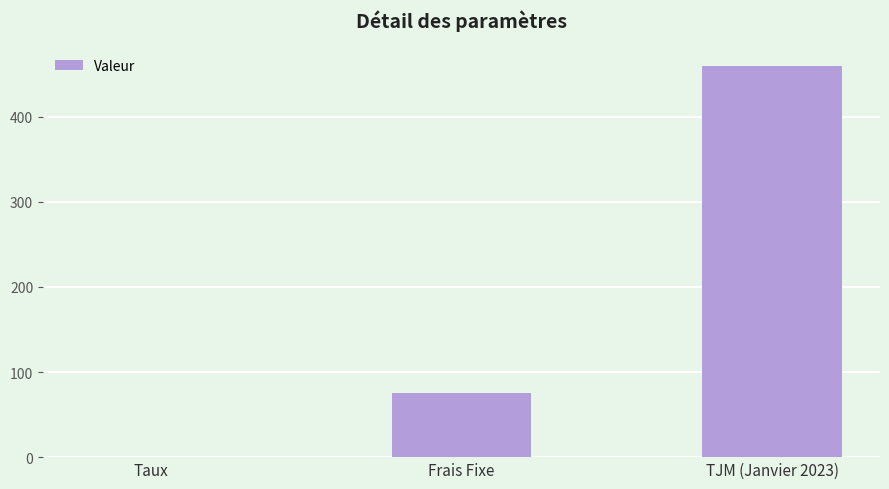

Reading left to right, what are all the values shown in this chart?

0.1	75.0	460.0